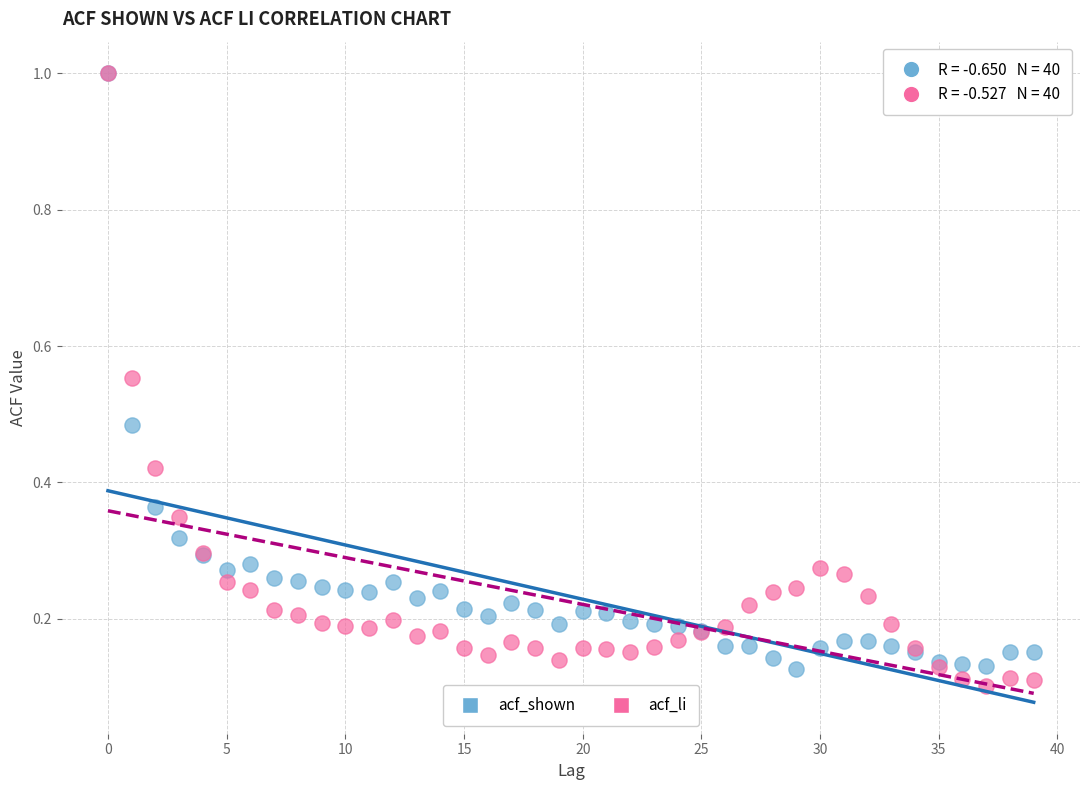

Which series contains the lowest Y value?

acf_li